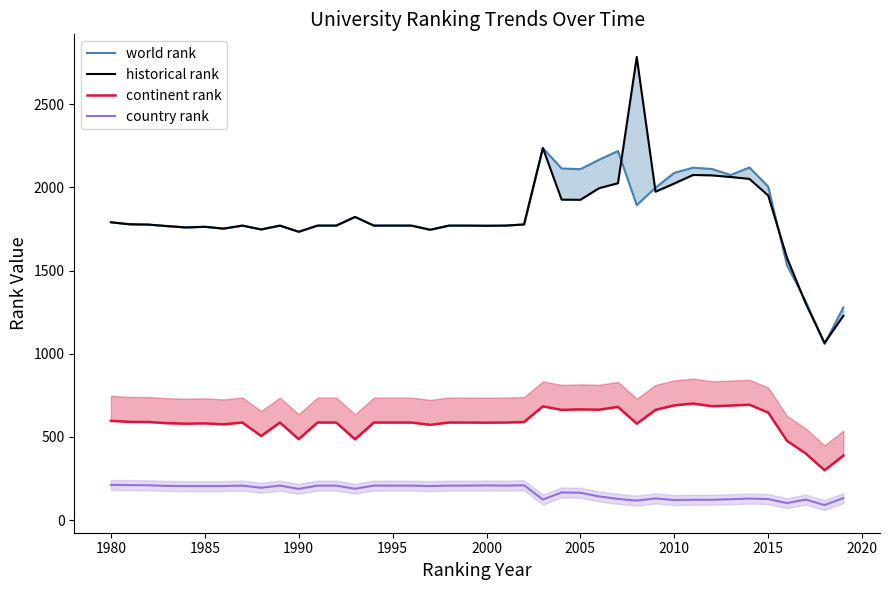

What is the value of the country rank point at the 26th from the left?

165.0